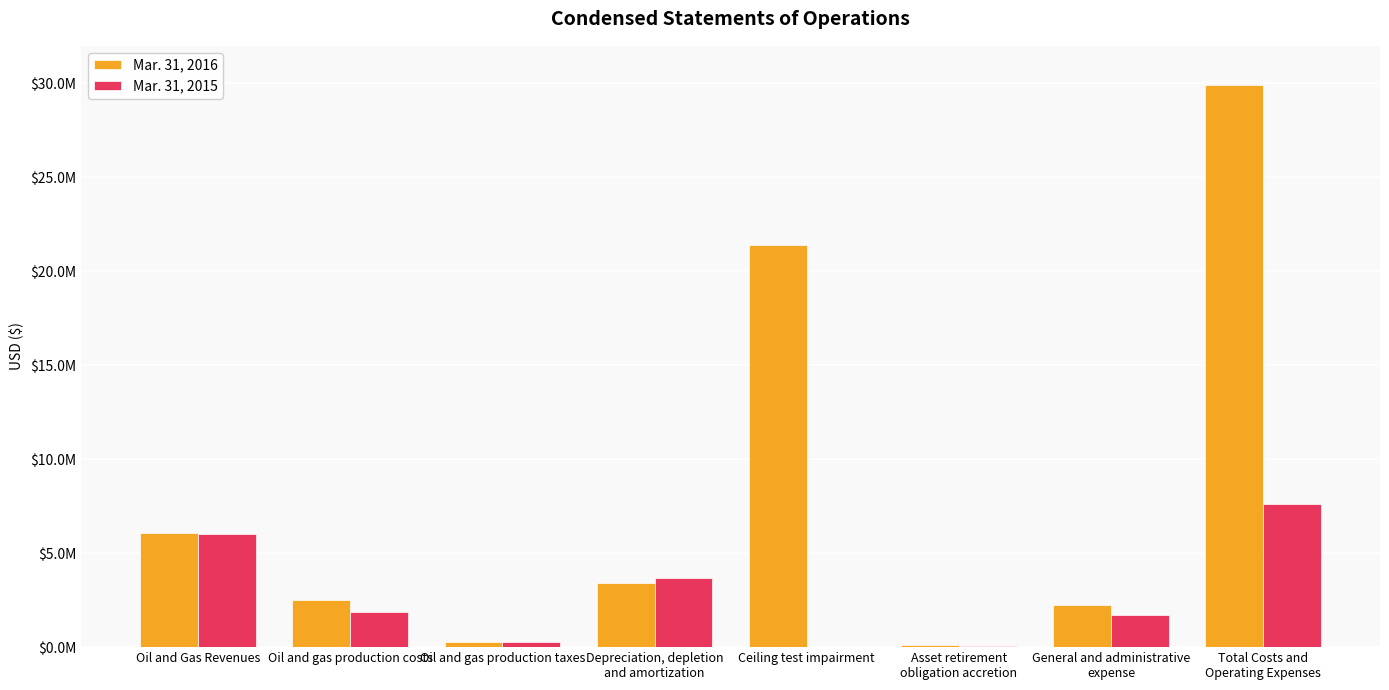

Is it true that Mar. 31, 2015 equals 277031 at Oil and gas production taxes?

True